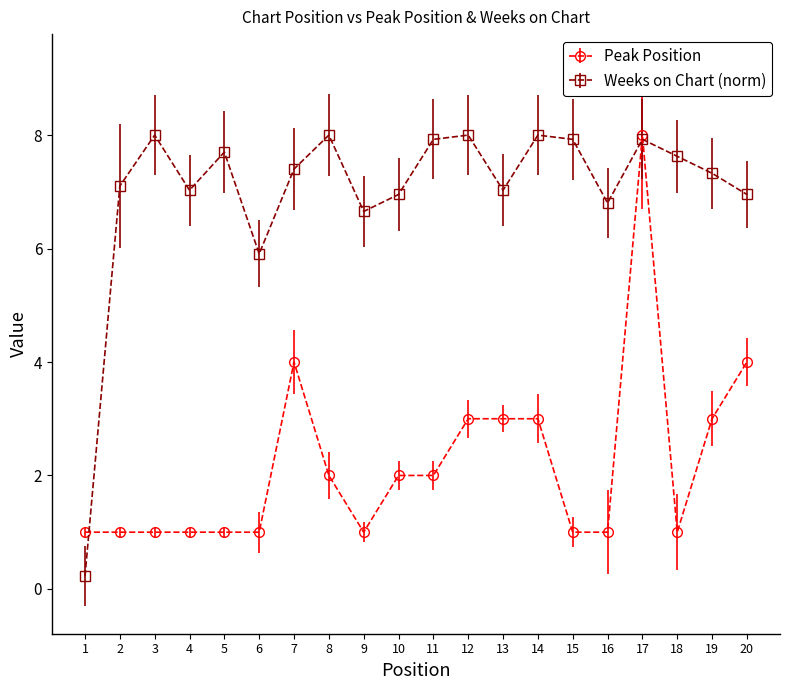

Which label corresponds to the smallest value in the chart?

1